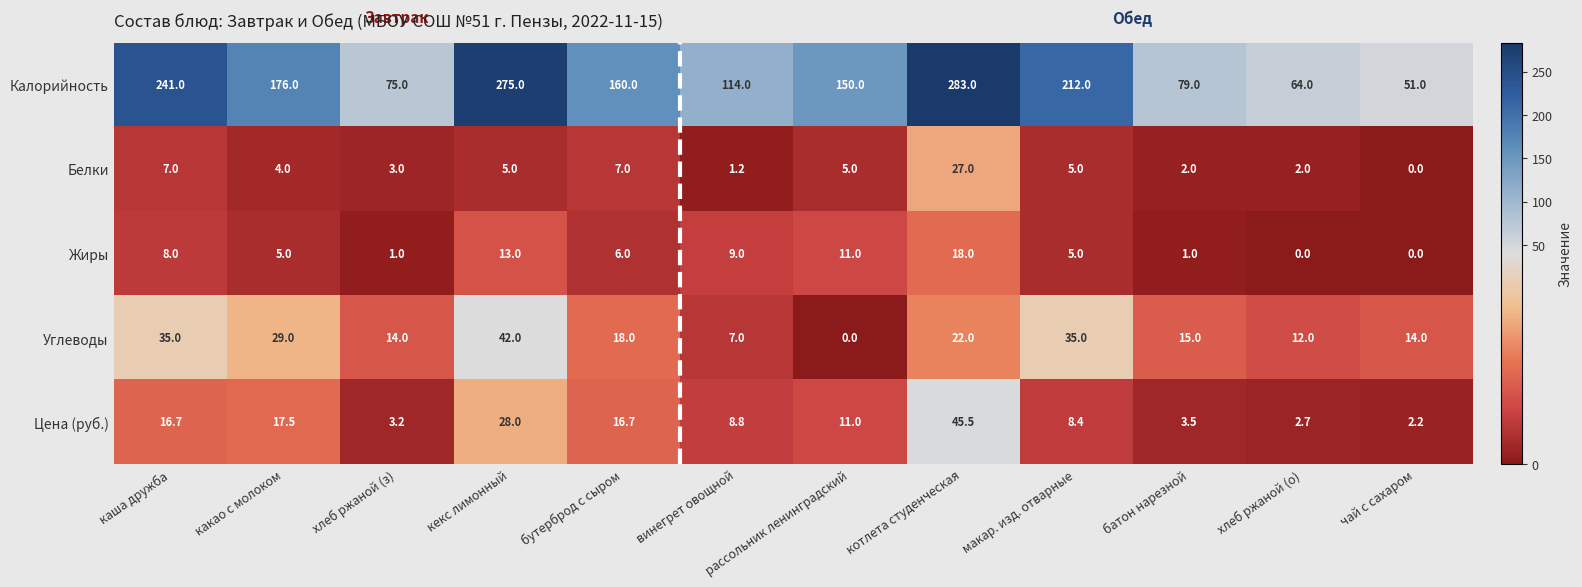

List the series in order of their peak value, lowest first.

Жиры, Белки, Углеводы, Цена (руб.), Калорийность